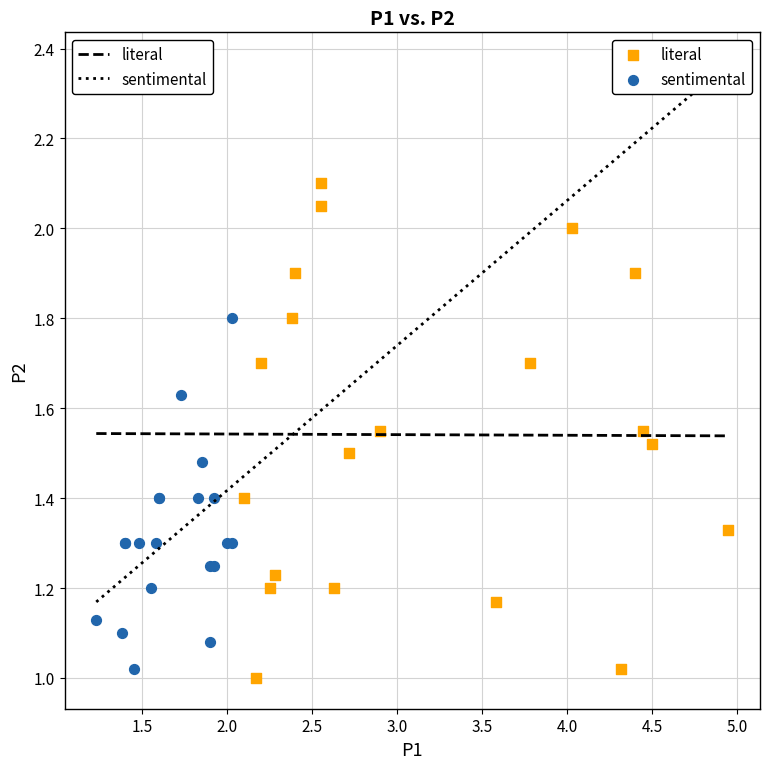

Which series reaches the maximum Y coordinate?

literal